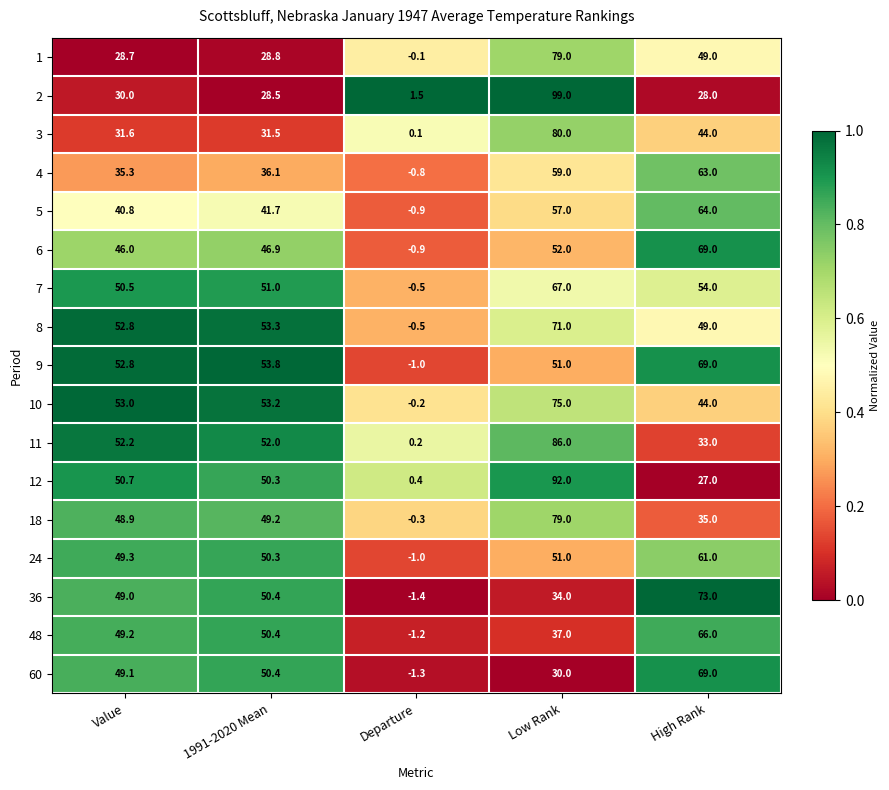

What is the sum of the 7 values at Value and Departure?

50.0